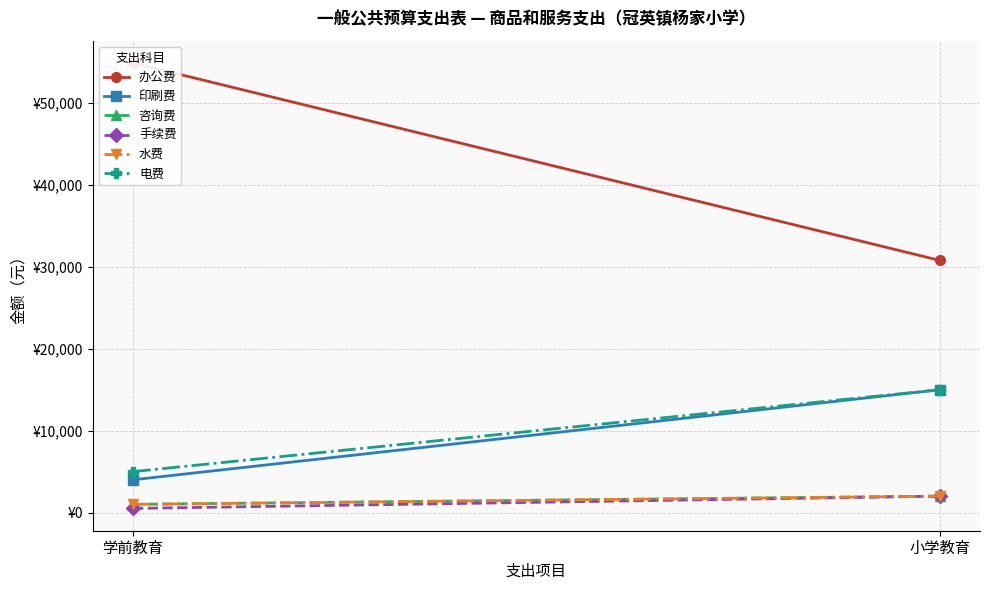

The 电费 series shows 26925 at 小学教育. True or false?

False